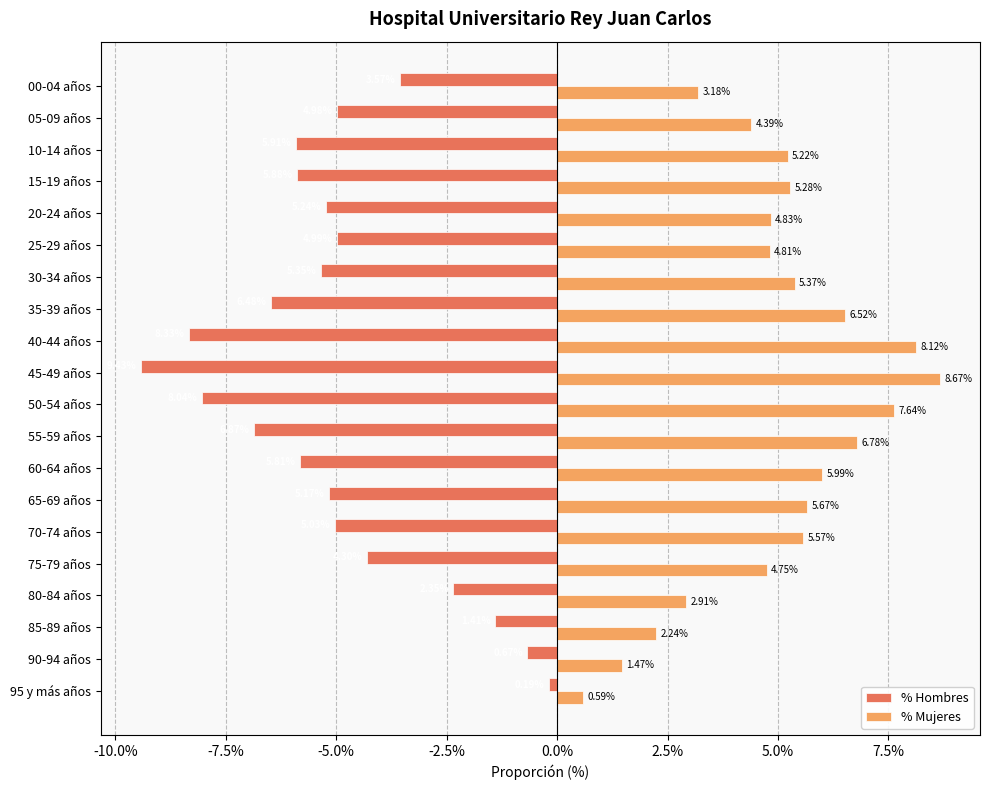

At how many categories does at least one series exceed 0?

20